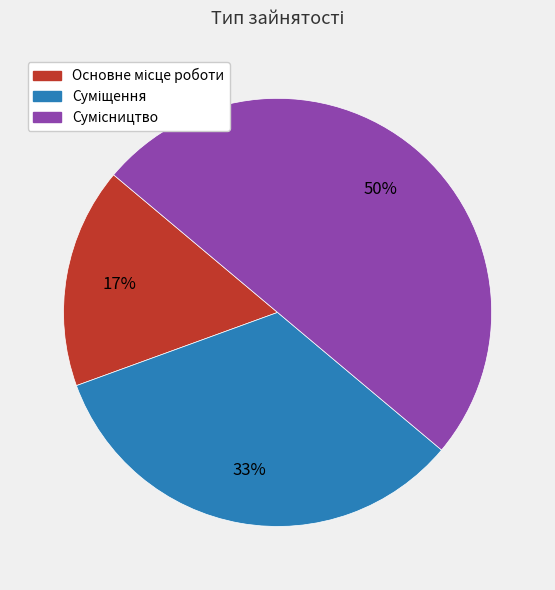

To the nearest percent, what is the average slice percentage?

33%